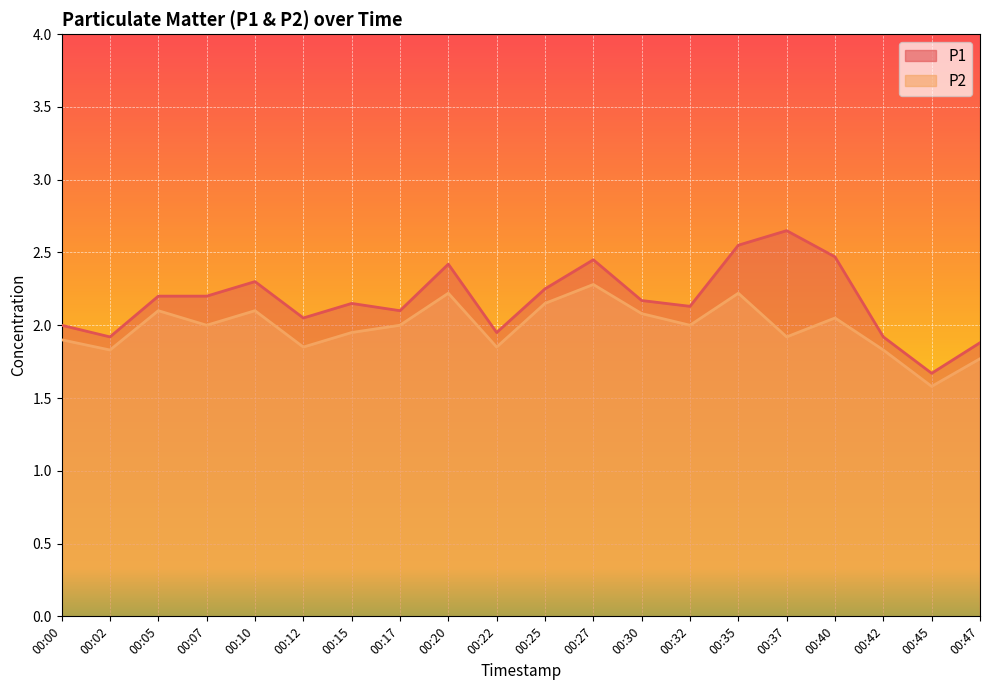

Reading left to right, list all the values displayed in this chart.

P1: 00:00=2.0	00:02=1.9	00:05=2.2	00:07=2.2	00:10=2.3	00:12=2.0	00:15=2.1	00:17=2.1	00:20=2.4	00:22=1.9	00:25=2.2	00:27=2.5	00:30=2.2	00:32=2.1	00:35=2.5	00:37=2.6	00:40=2.5	00:42=1.9	00:45=1.7	00:47=1.9
P2: 00:00=1.9	00:02=1.8	00:05=2.1	00:07=2.0	00:10=2.1	00:12=1.9	00:15=1.9	00:17=2.0	00:20=2.2	00:22=1.9	00:25=2.1	00:27=2.3	00:30=2.1	00:32=2.0	00:35=2.2	00:37=1.9	00:40=2.0	00:42=1.8	00:45=1.6	00:47=1.8